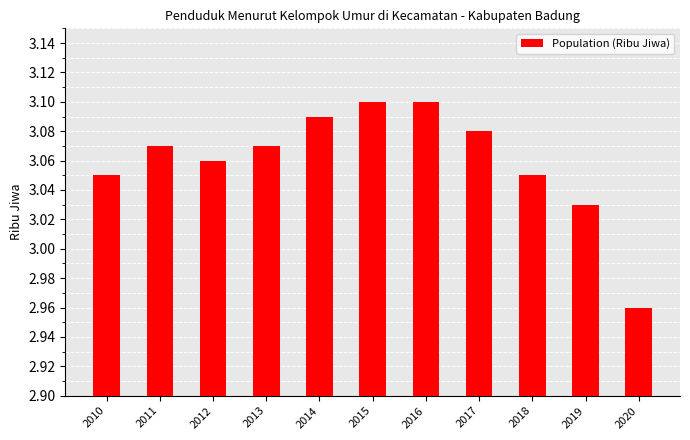

What is the ratio of the value at 2018 to the value at 2016?

1.0